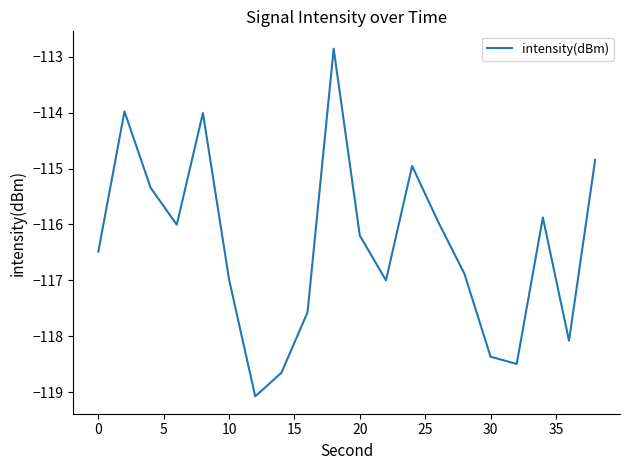

What is the difference between the maximum and minimum values?

6.2